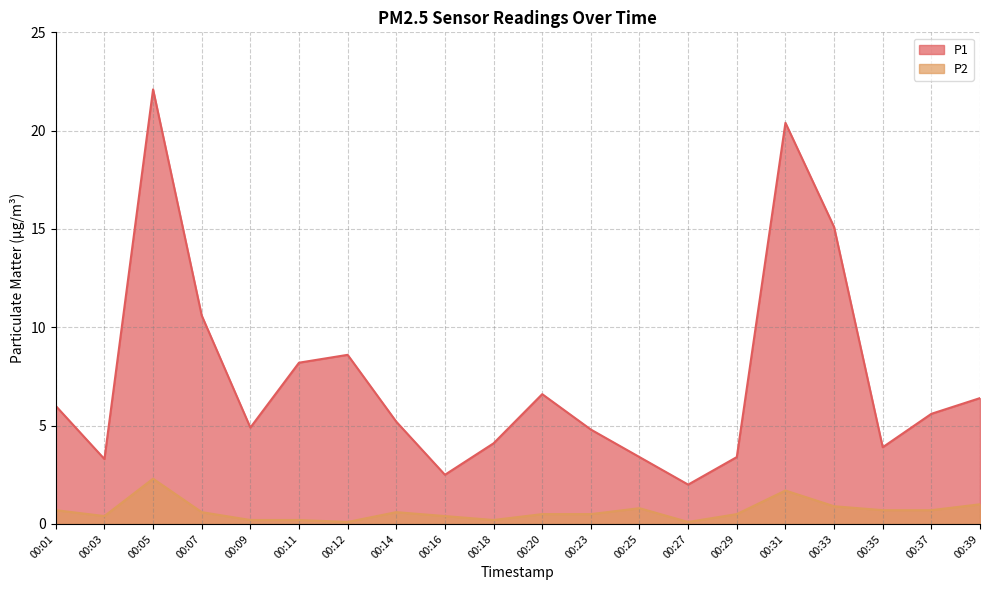

Does the chart have visible grid lines?

Yes